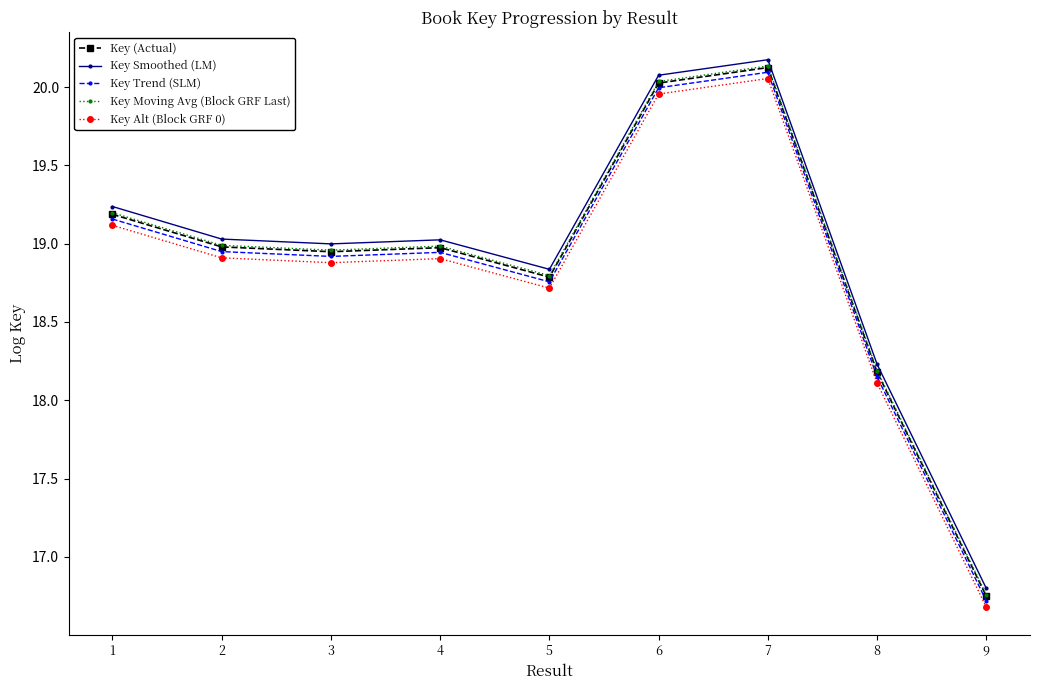

True or false: Key Trend (SLM) has a value of 11.6 at 8.

False